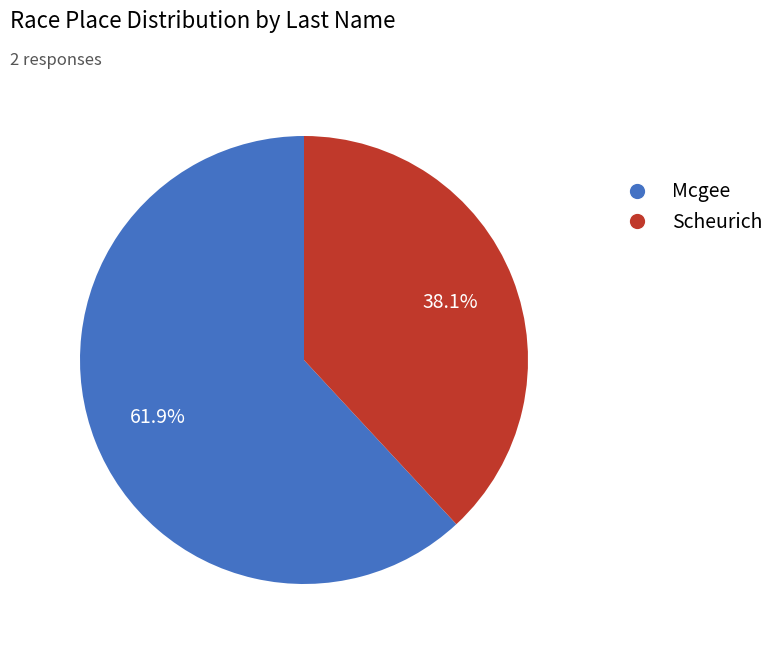

To the nearest percent, what portion does Mcgee represent?

62%